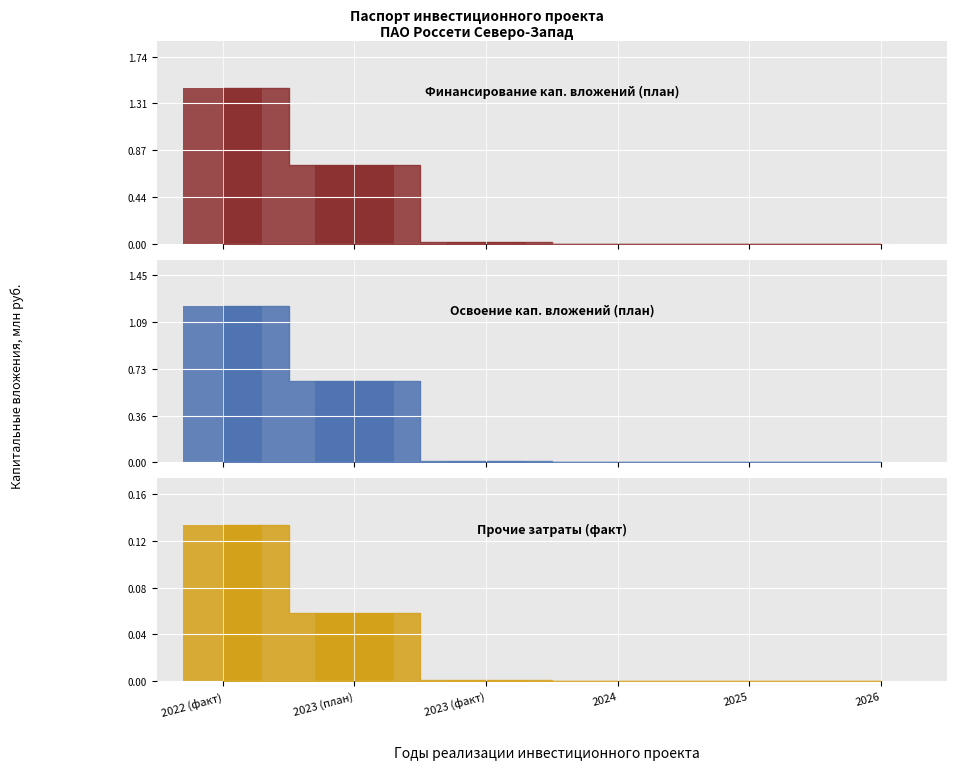

True or false: Финансирование (план) has a value of -0.6 at 2023 (план).

False